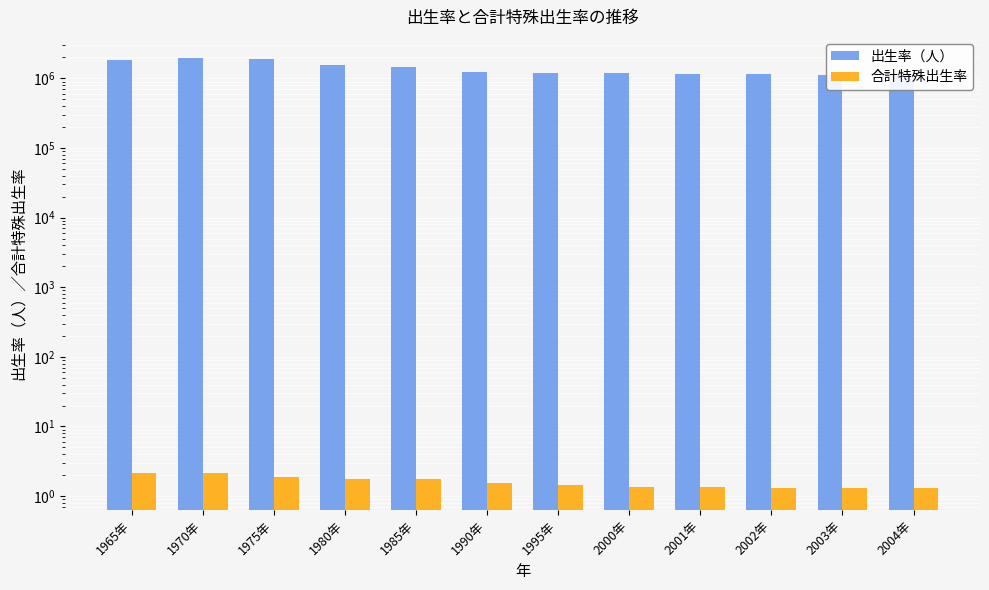

Rank the series by their maximum value, from highest to lowest.

出生率（人）, 合計特殊出生率